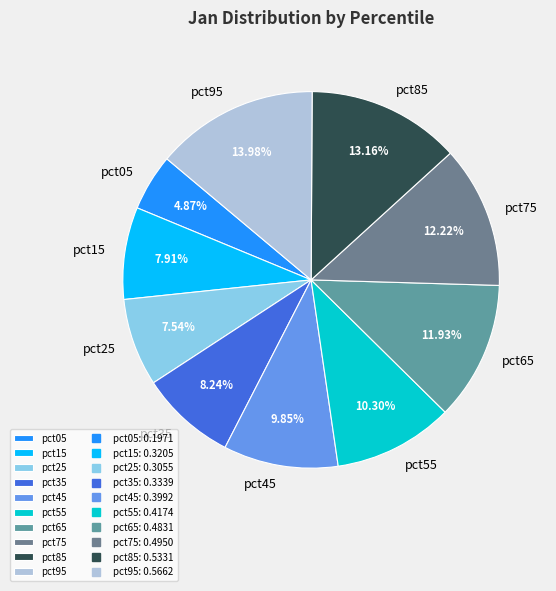

Do pct45 and pct95 together represent more than half of the pie?

No